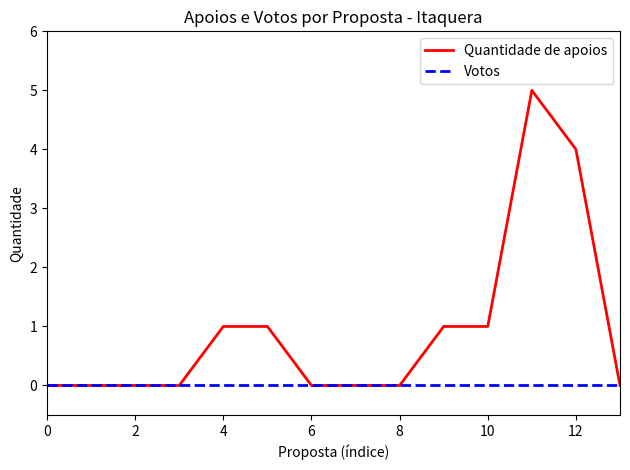

Which series has the widest spread of values?

Quantidade de apoios